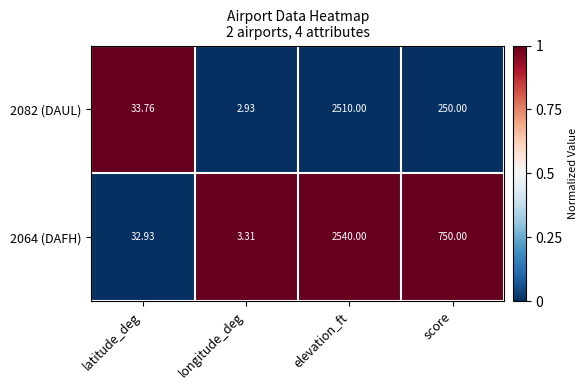

Is the value of 2064 (DAFH) at latitude_deg greater than the value of 2082 (DAUL) at longitude_deg?

Yes